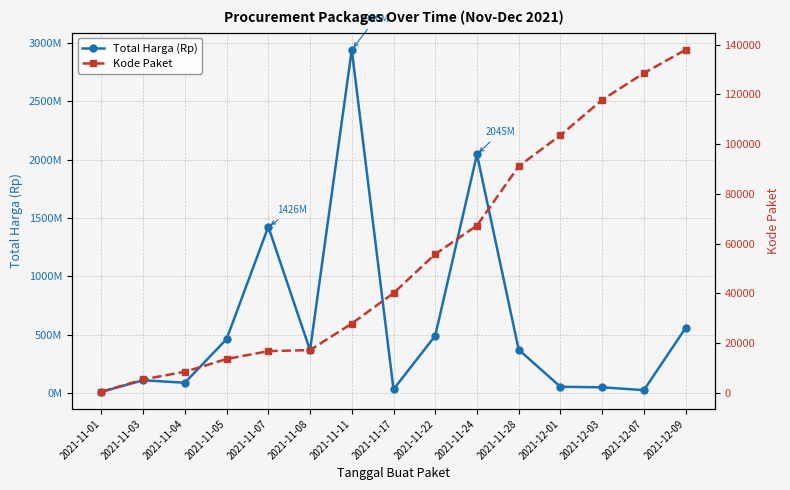

What is the difference between the Kode Paket values at 2021-11-03 and 2021-11-28?

85652